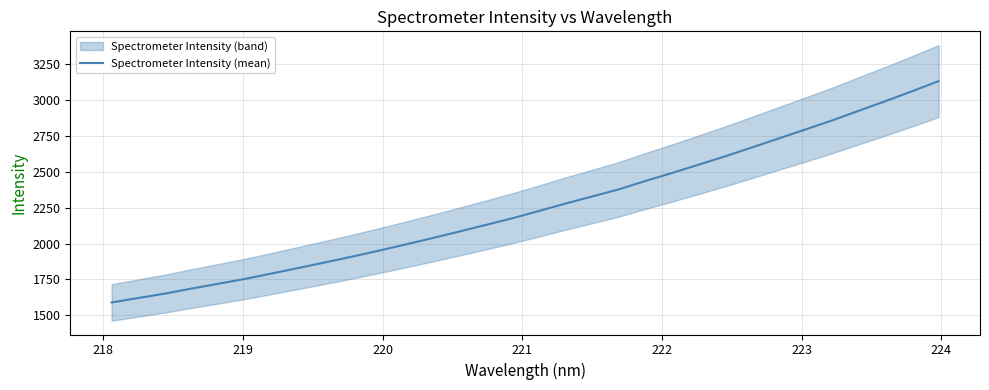

What is the difference between the second highest and second lowest values?

1438.8